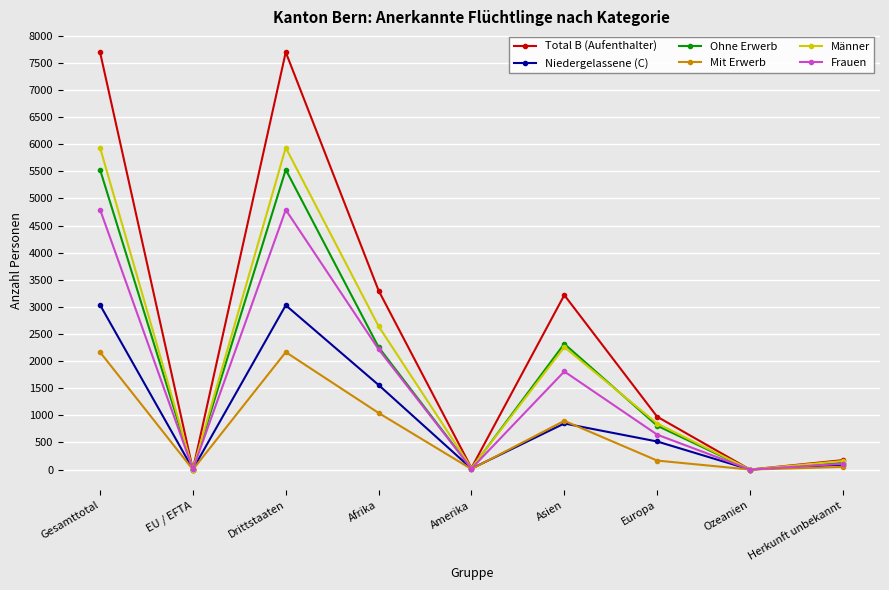

What is the label of the 5th point from the right?

Amerika